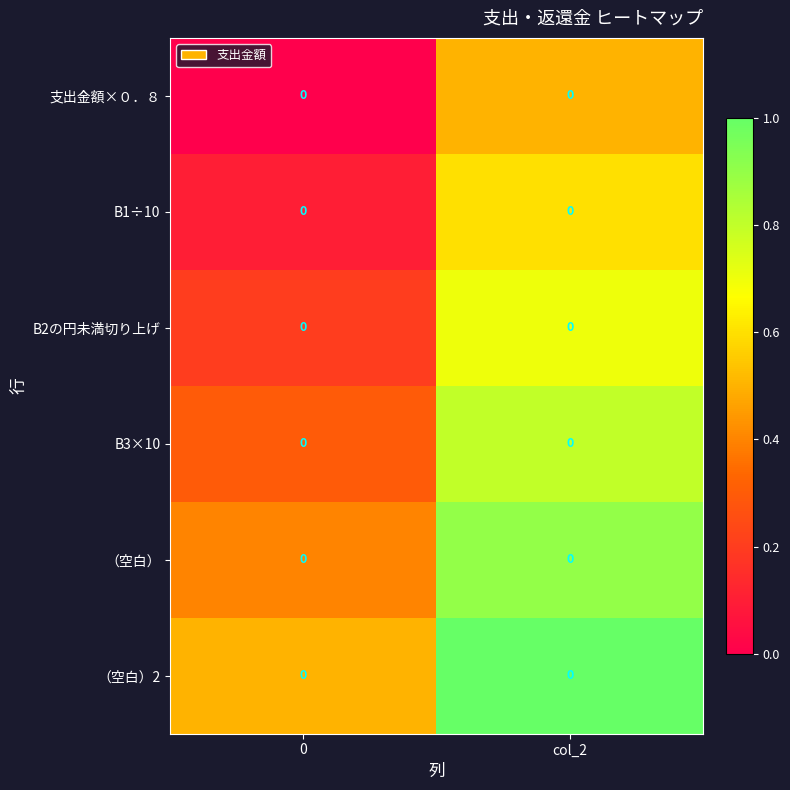

At col_2, list the series in order from smallest to largest.

支出金額×０．８, B1÷10, B2の円未満切り上げ, B3×10, （空白）, （空白）2